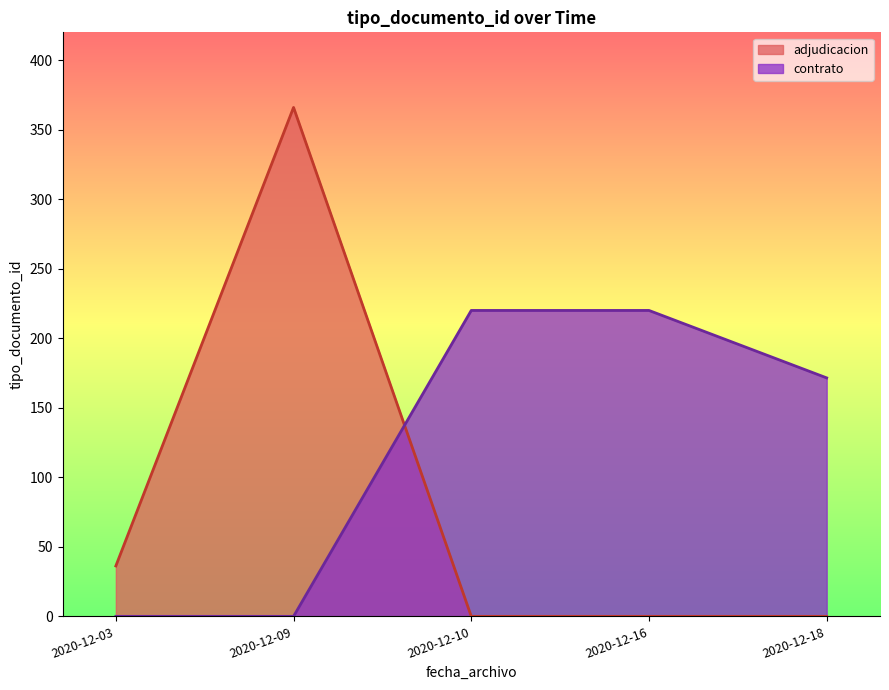

True or false: contrato has a value of 0.0 at 2020-12-09.

True